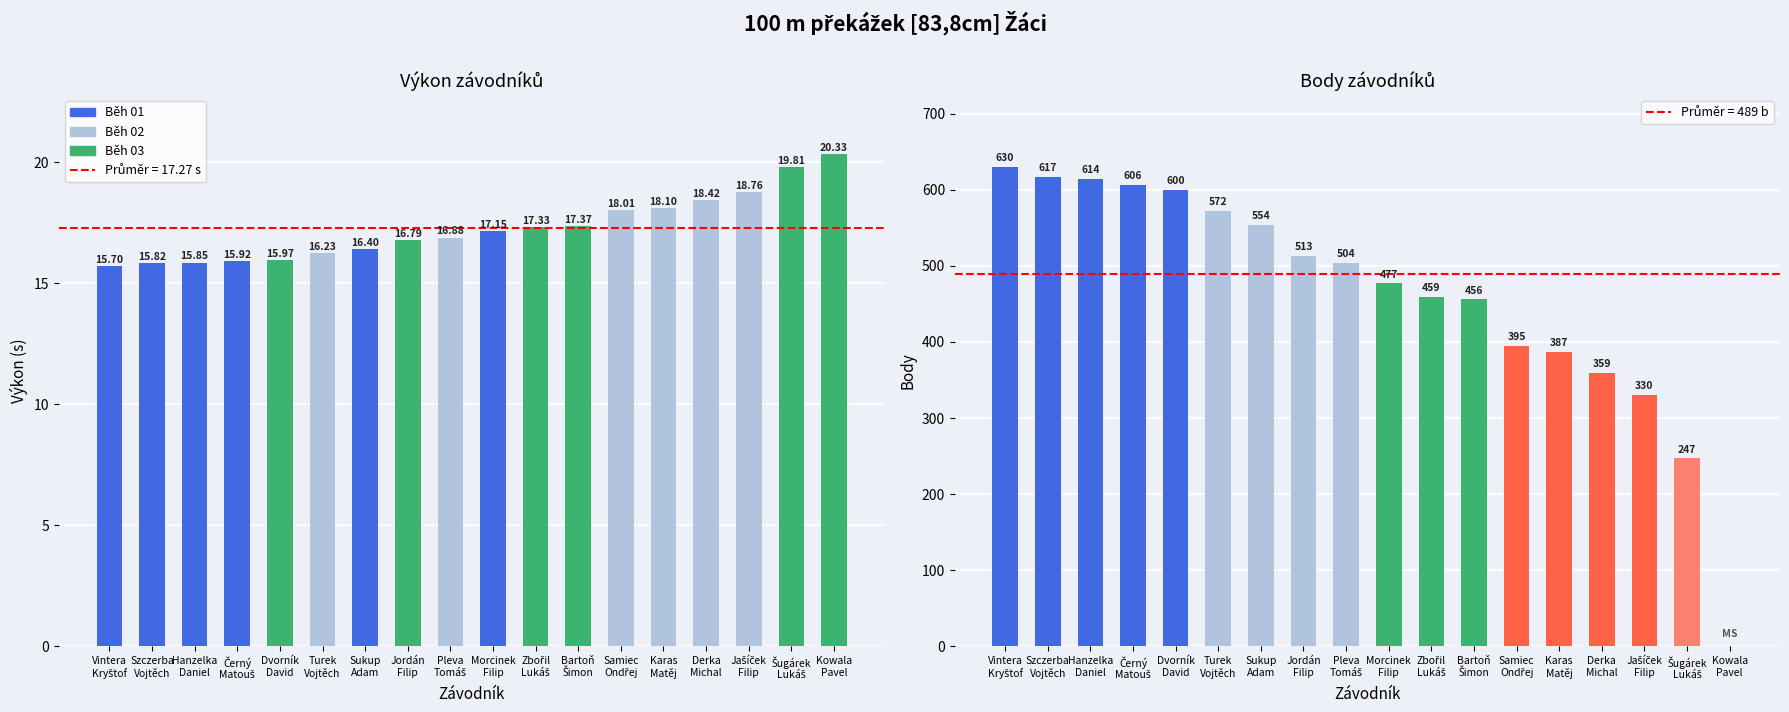

What is the greatest value displayed?

630.0